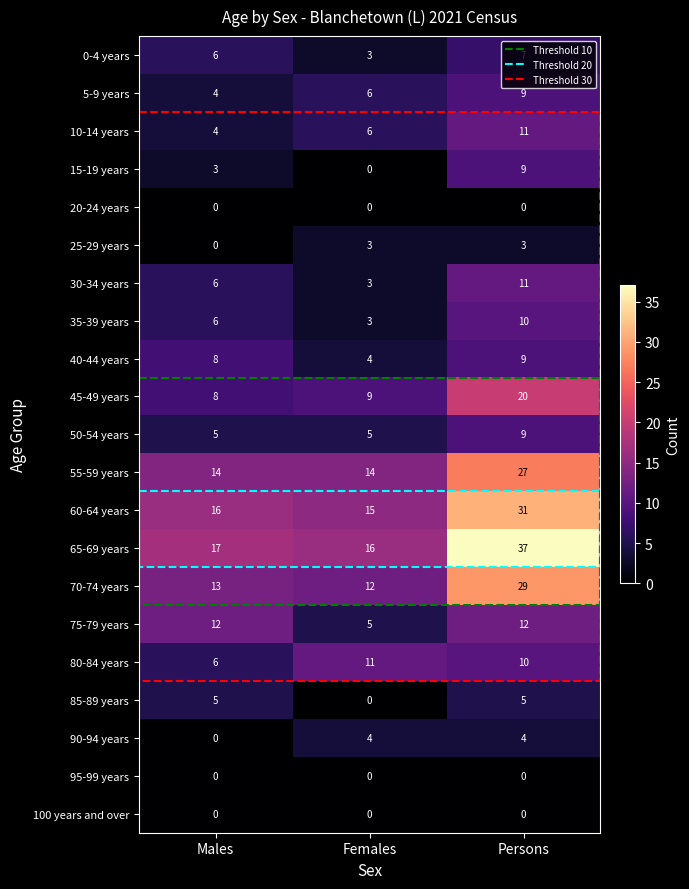

Which series has the largest total across all categories?

65-69 years